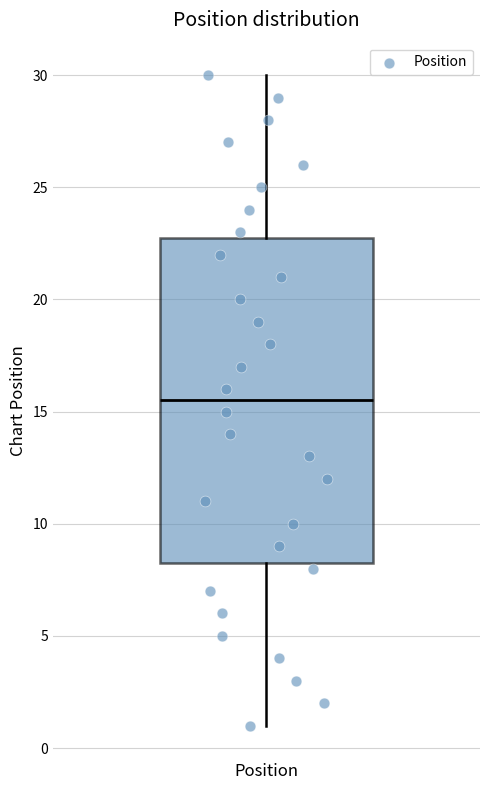

Where is the lower edge of the box for Position on the y-axis? The values are not printed on the chart, so give them approximately, as read against the axis.

8.5